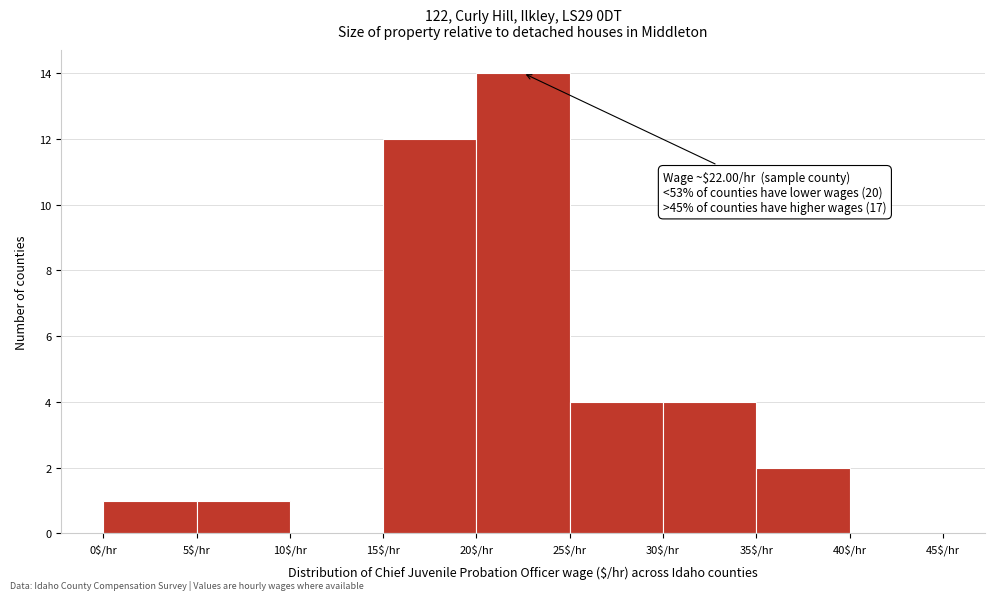

Which range on the x-axis has the tallest bar?

20 to 25